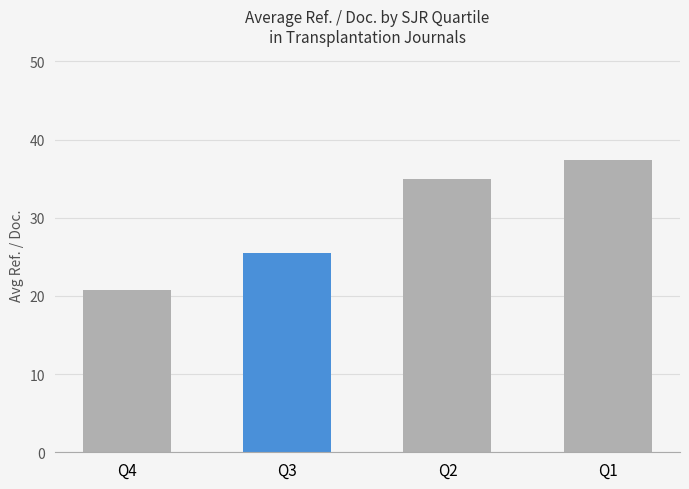

What is the difference between the values at Q4 and Q2?

14.1